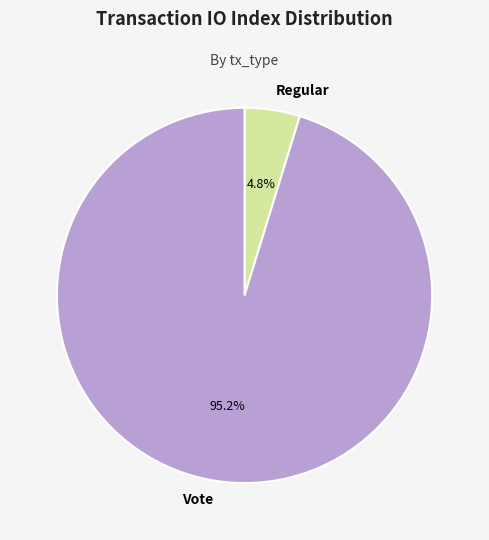

What percentage do Vote and Regular together represent?

100.0%